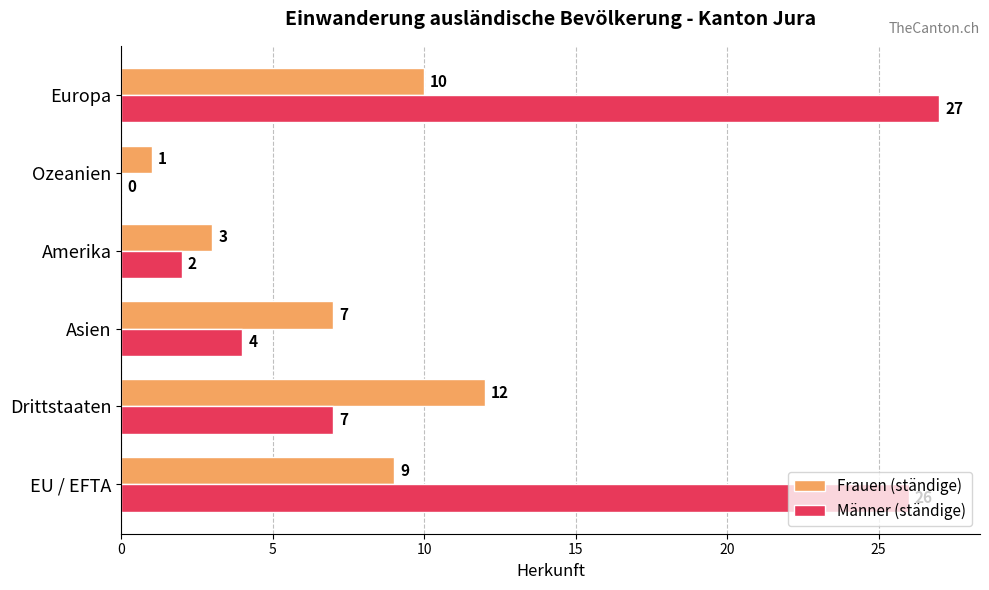

What is the maximum value shown in the chart?

27